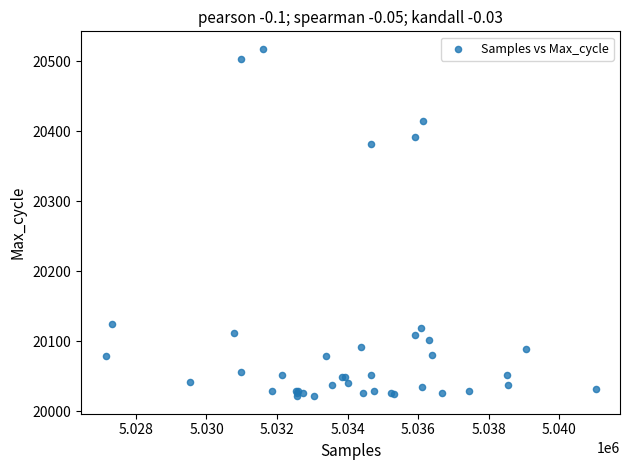

What Y value in the scatter plot is closest to 20269?

20382